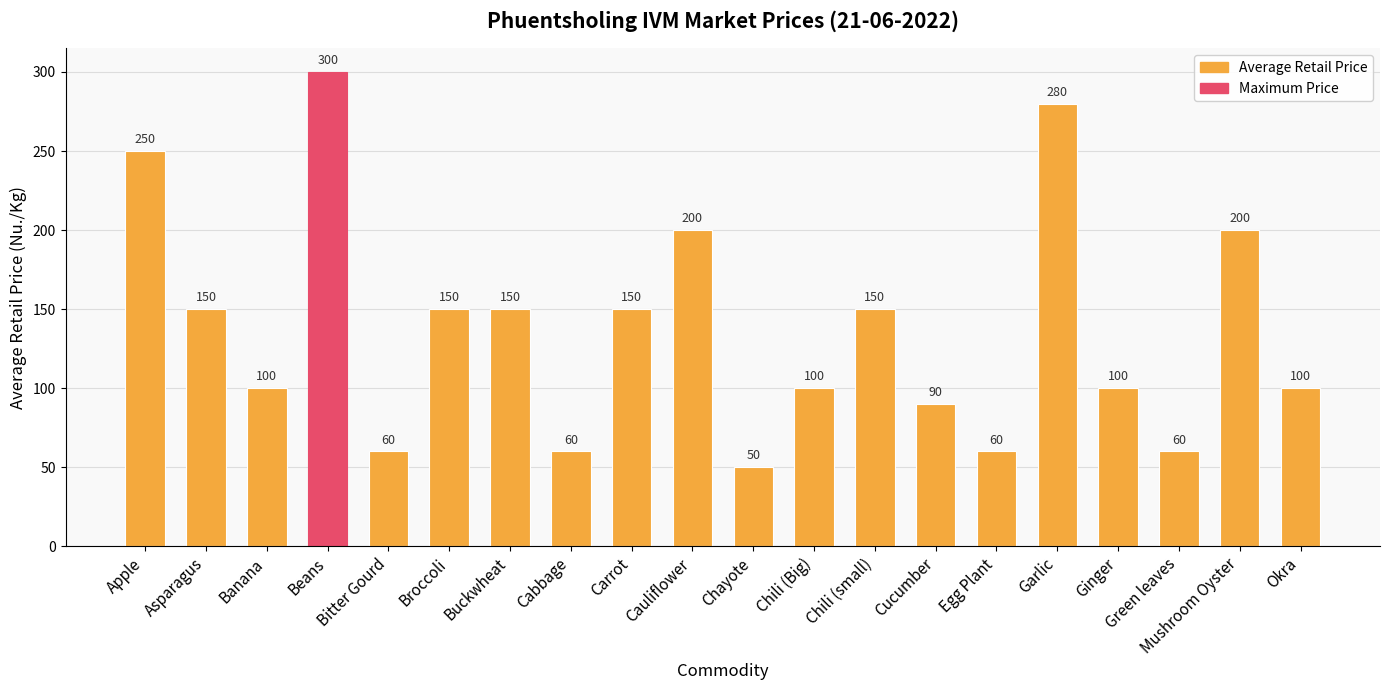

What is the approximate value at Chili (Big), to the nearest 50?

100